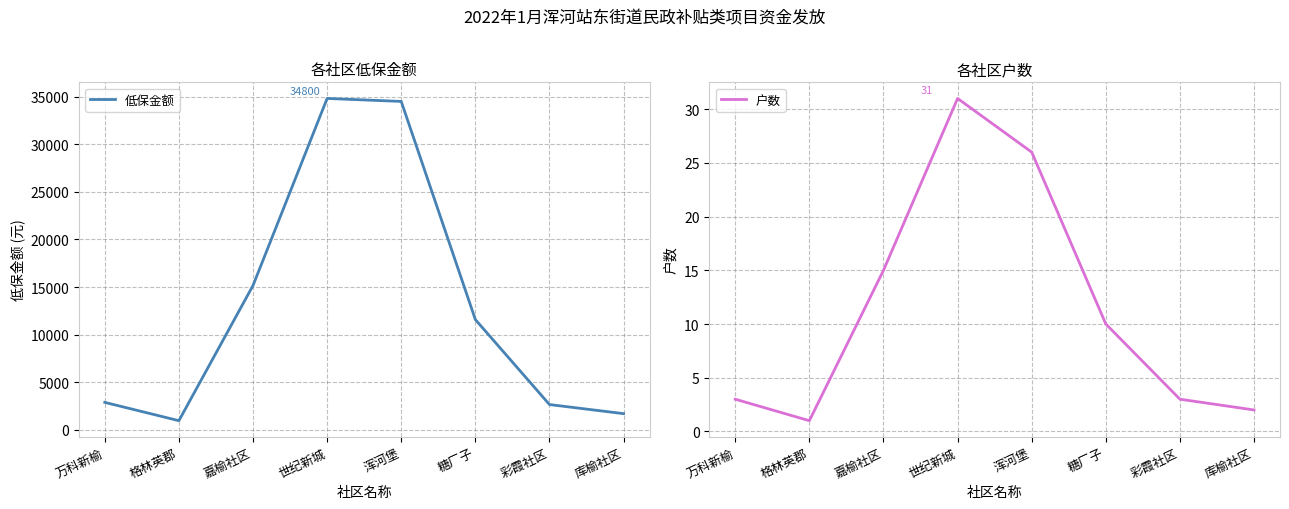

What is the value of the 低保金额 point at the 7th from the left?

2657.0